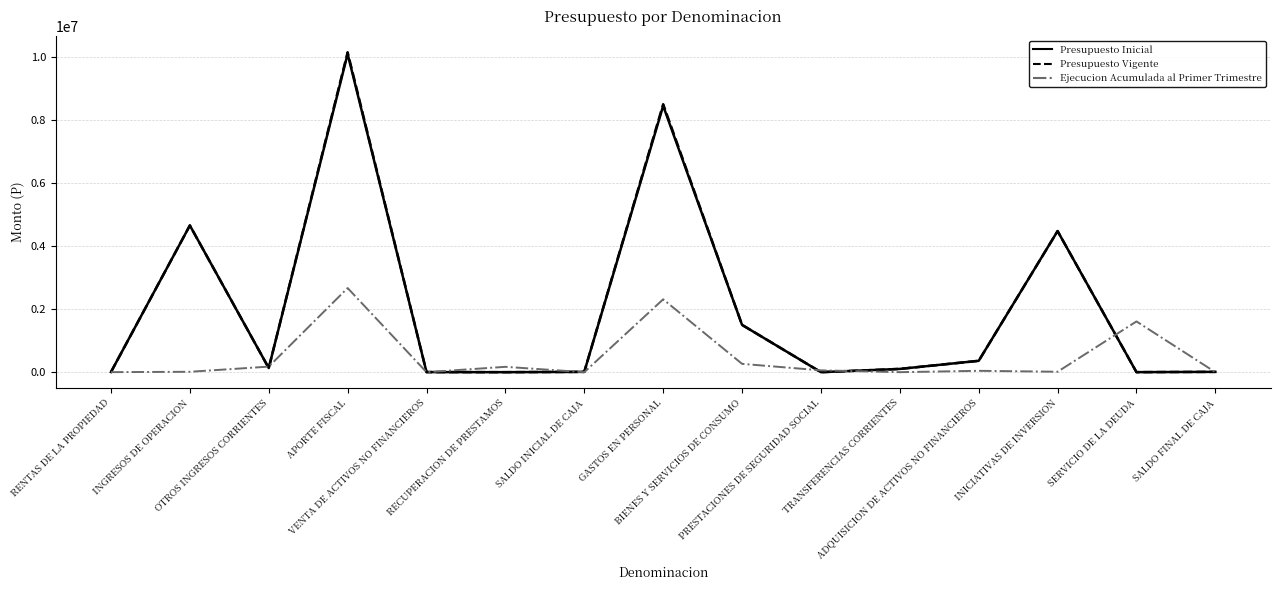

How many lines are shown in the chart?

3